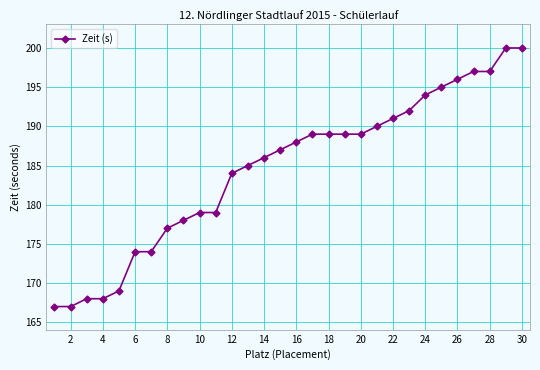

What is the smallest value displayed?

167